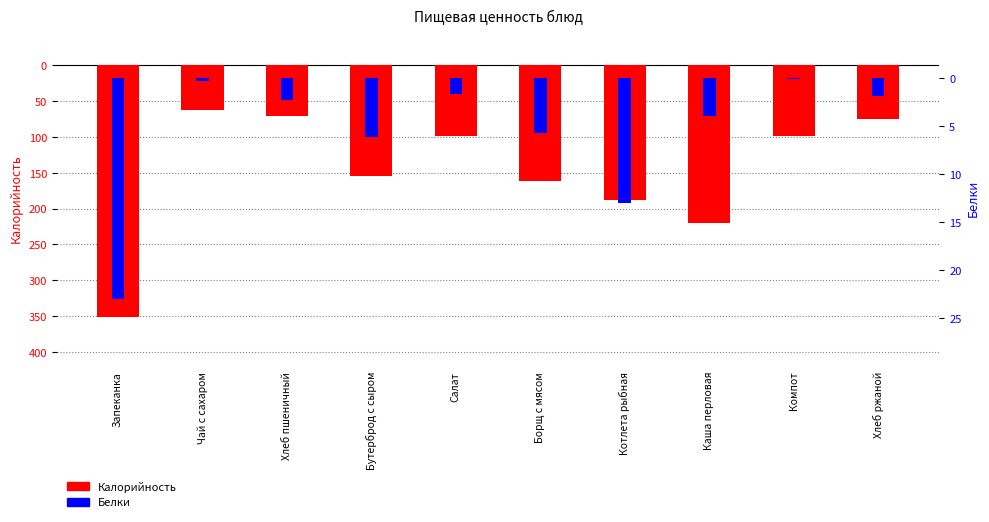

What is the sum of all Калорийность values?

-1479.1